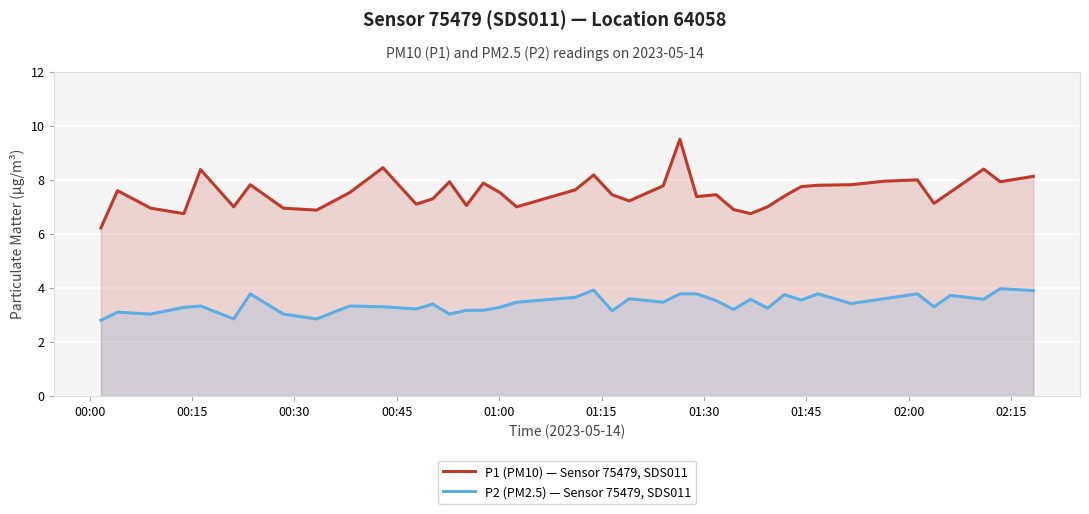

Which series has the largest range (max minus min)?

P1 (PM10) — Sensor 75479, SDS011